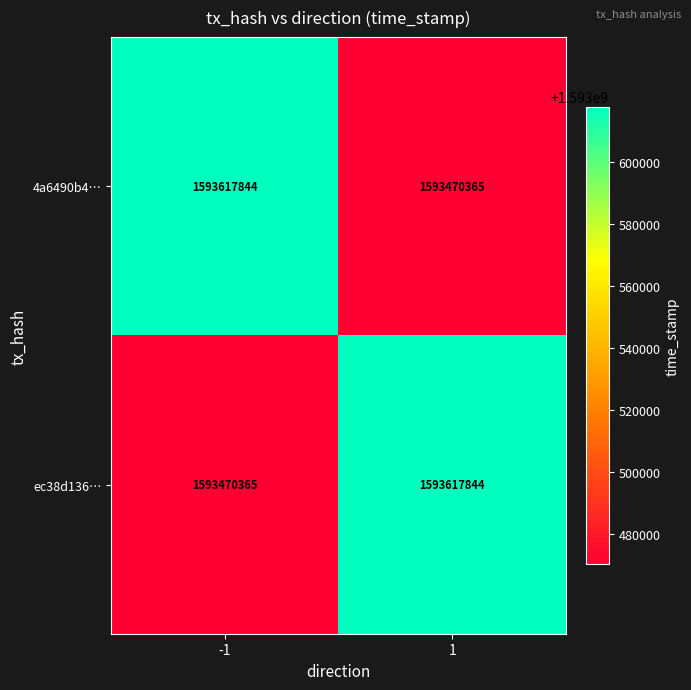

True or false: 4a6490b4… has a value of 1593617844 at -1.

True